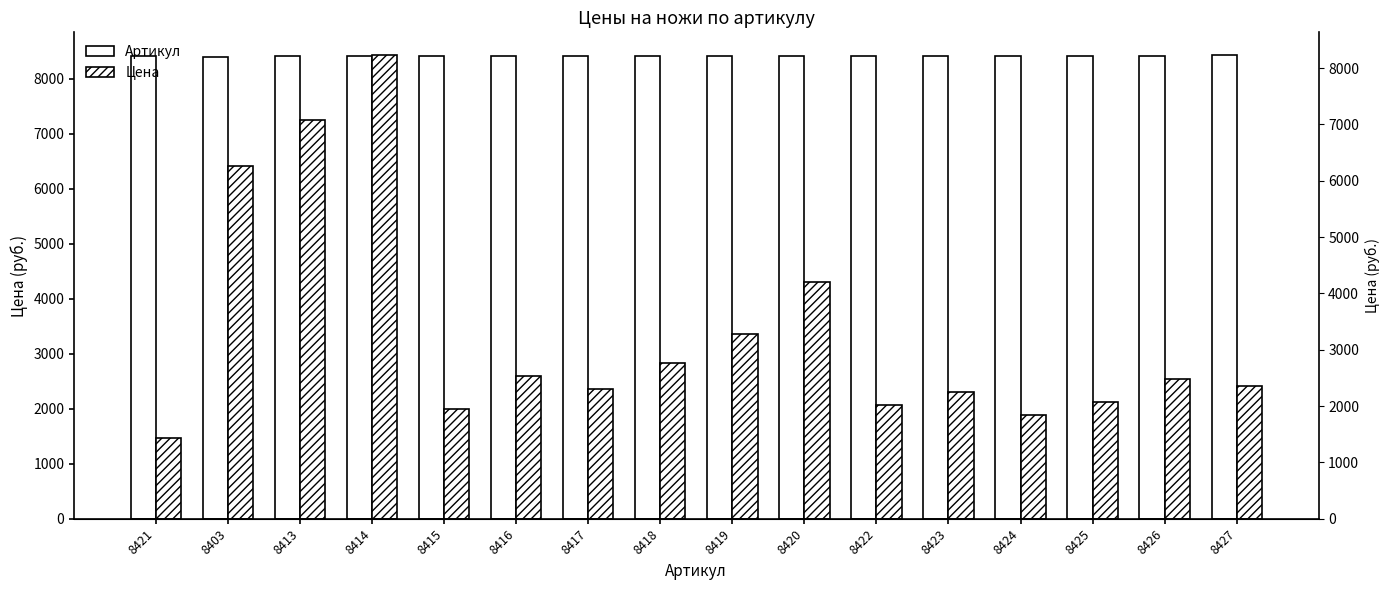

Where does the Артикул series first go above 8420?

8421